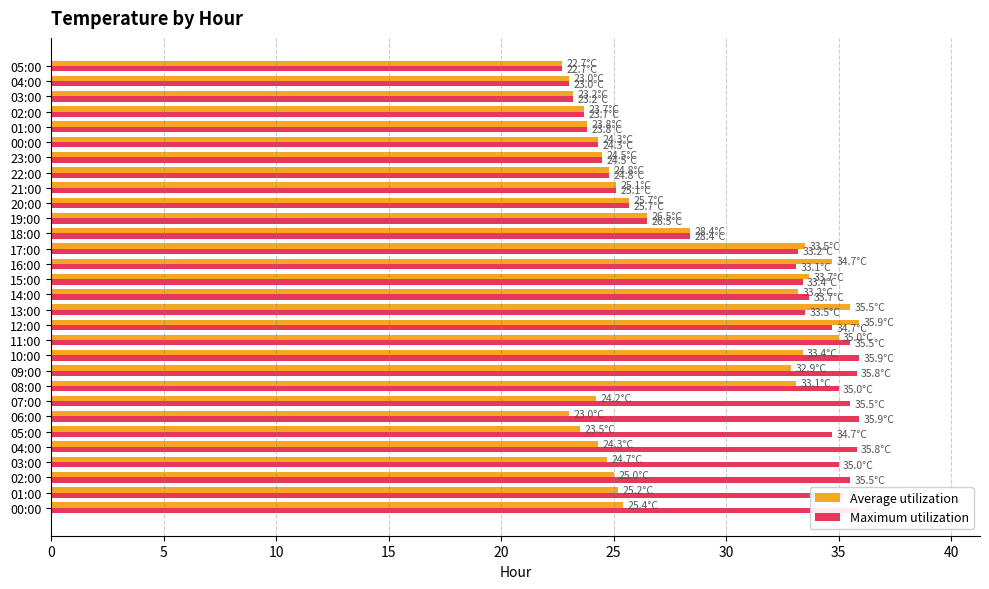

What is the average value of the Average utilization series?

27.7